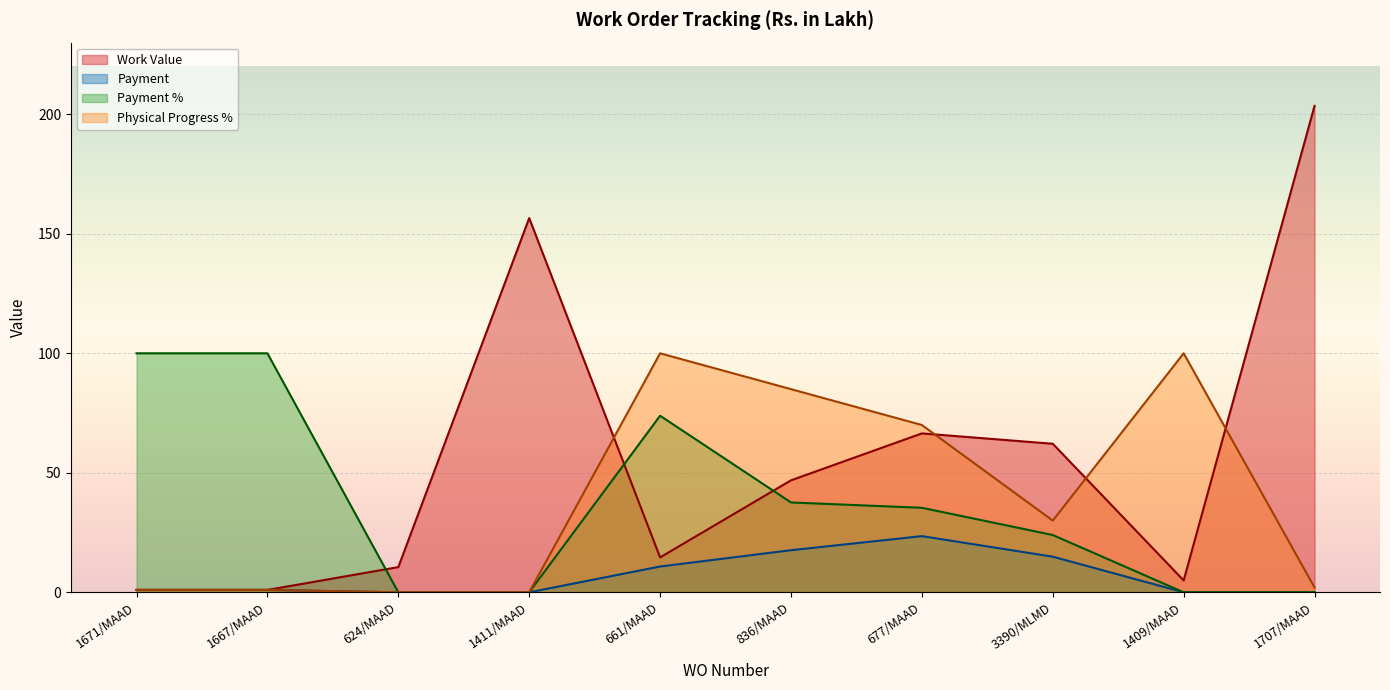

The value of Work Value at 3390/MLMD is 62.1. True or false?

True